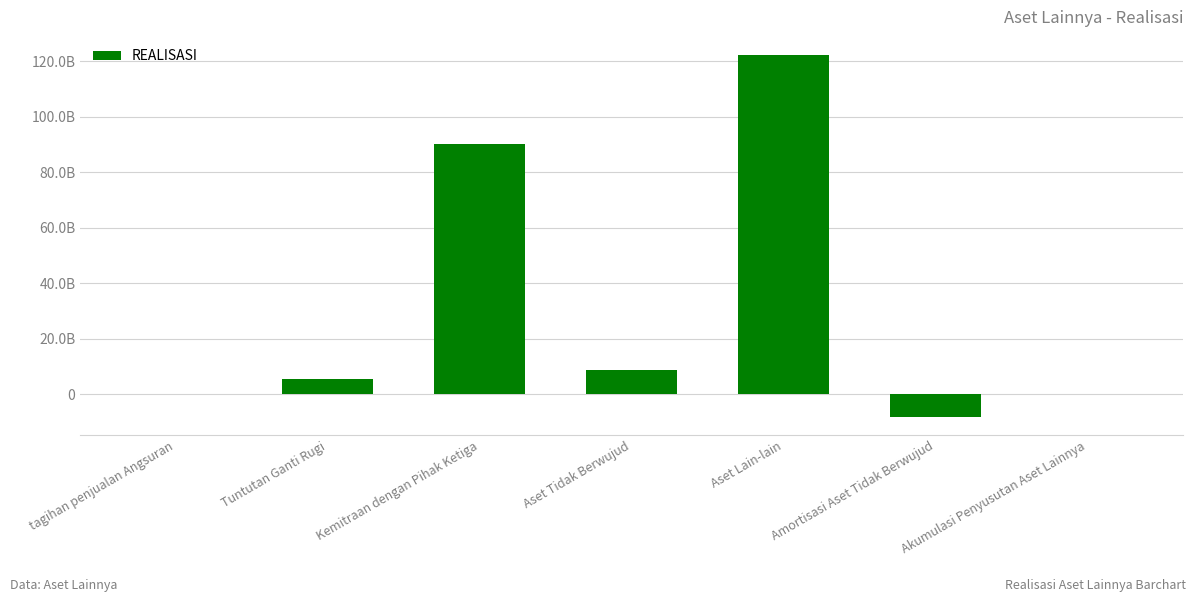

Are the bars horizontal?

No